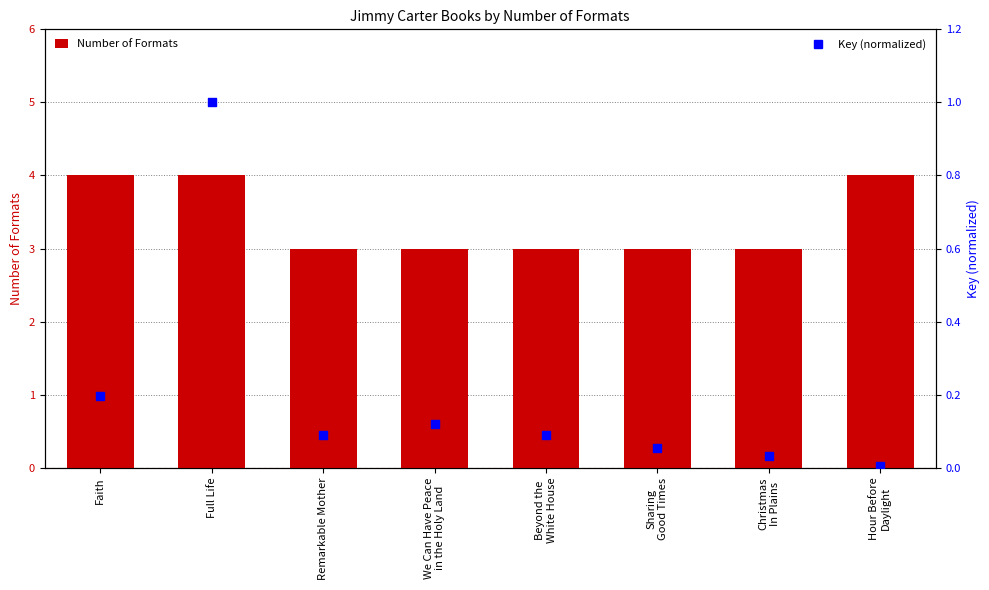

At which category is the sum across all series the highest?

Full Life